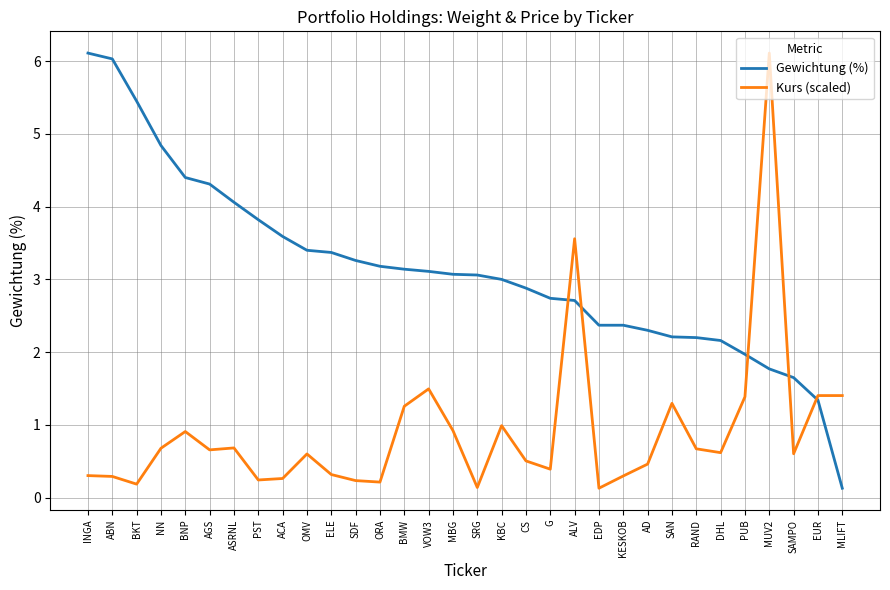

What is the difference between the maximum and minimum values in the Kurs (scaled) series?

6.0